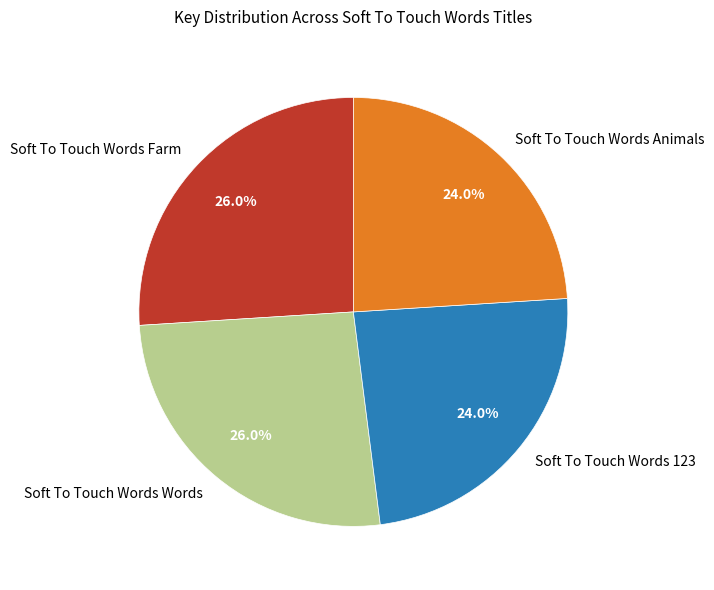

Is there any slice that represents more than half of the pie?

No